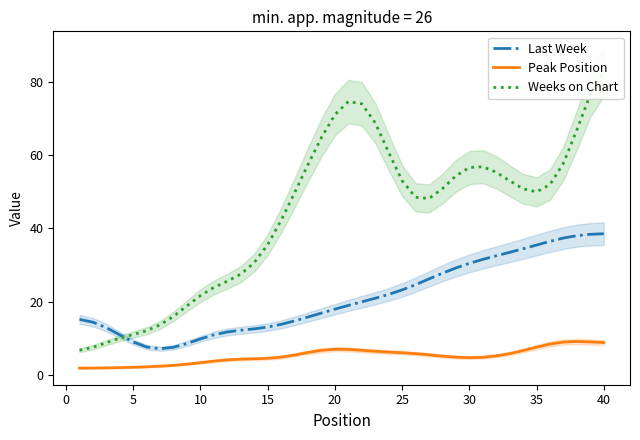

Which series has the widest spread of values?

Weeks on Chart